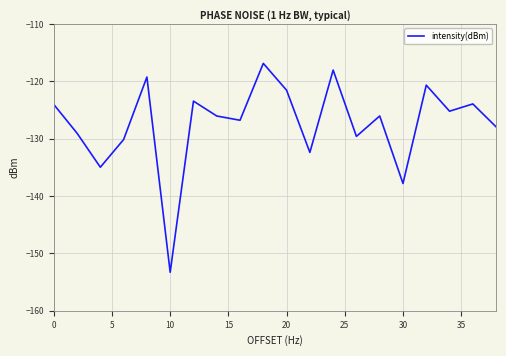

What is the difference between the maximum and minimum values?

36.4